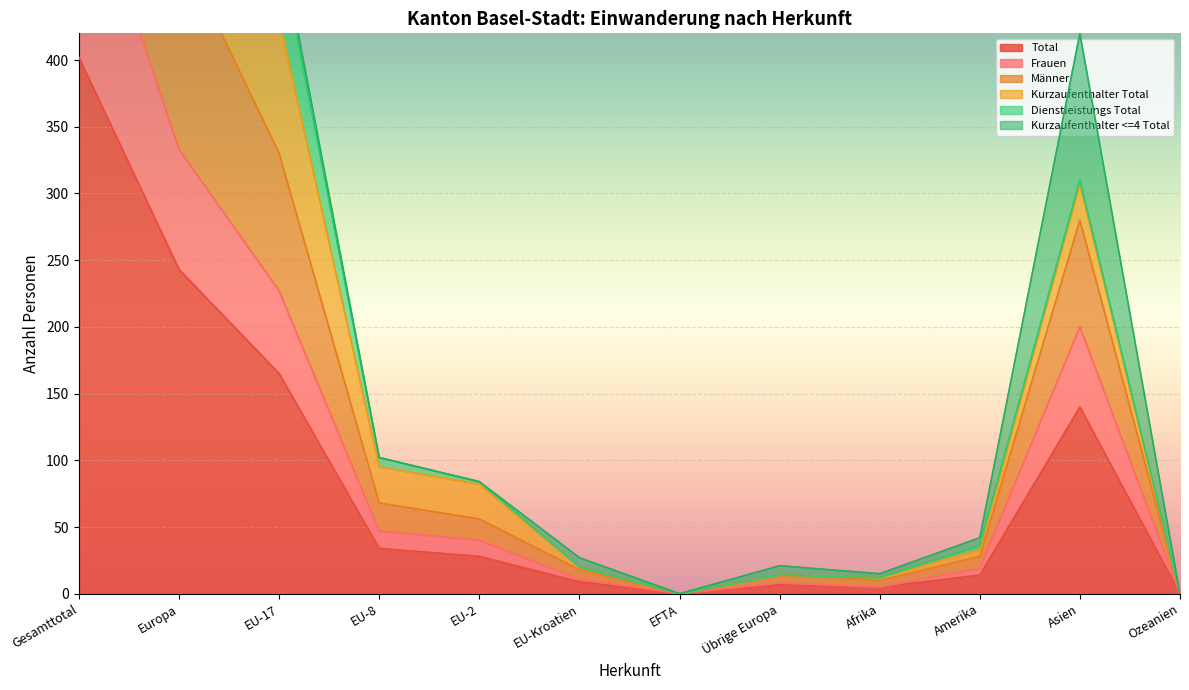

Rank the categories by Frauen value from lowest to highest.

EFTA, Ozeanien, Afrika, Übrige Europa, EU-Kroatien, Amerika, EU-2, EU-8, Asien, EU-17, Europa, Gesamttotal